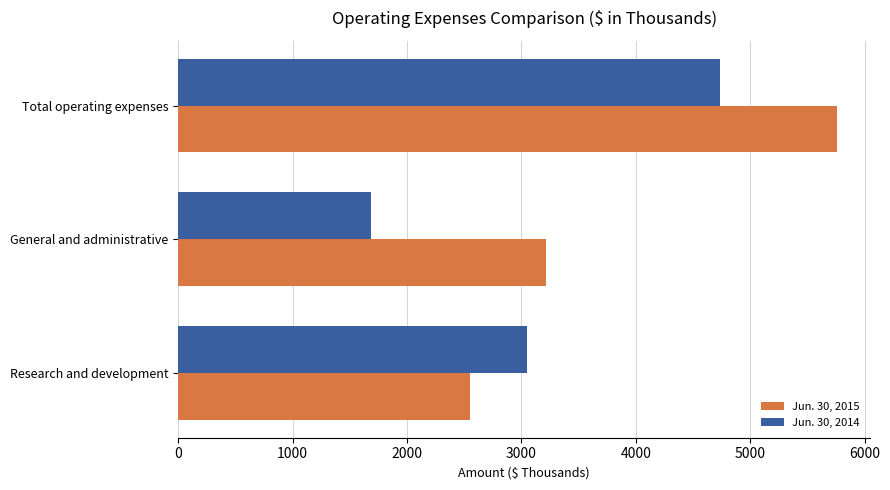

Which label corresponds to the largest value in the chart?

Total operating expenses